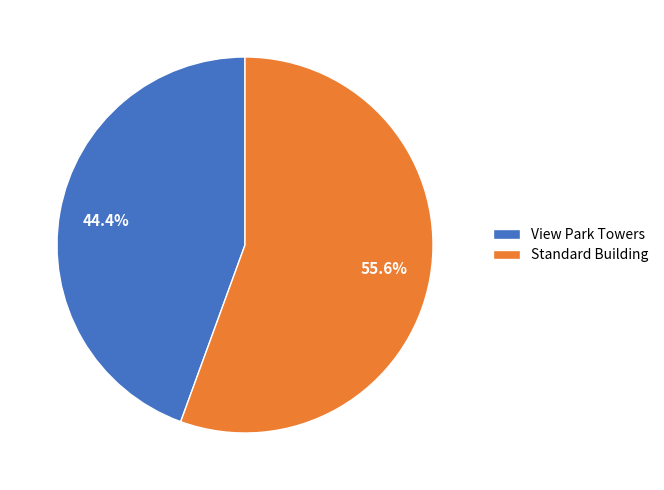

Combined, do View Park Towers and Standard Building account for over 50%?

Yes